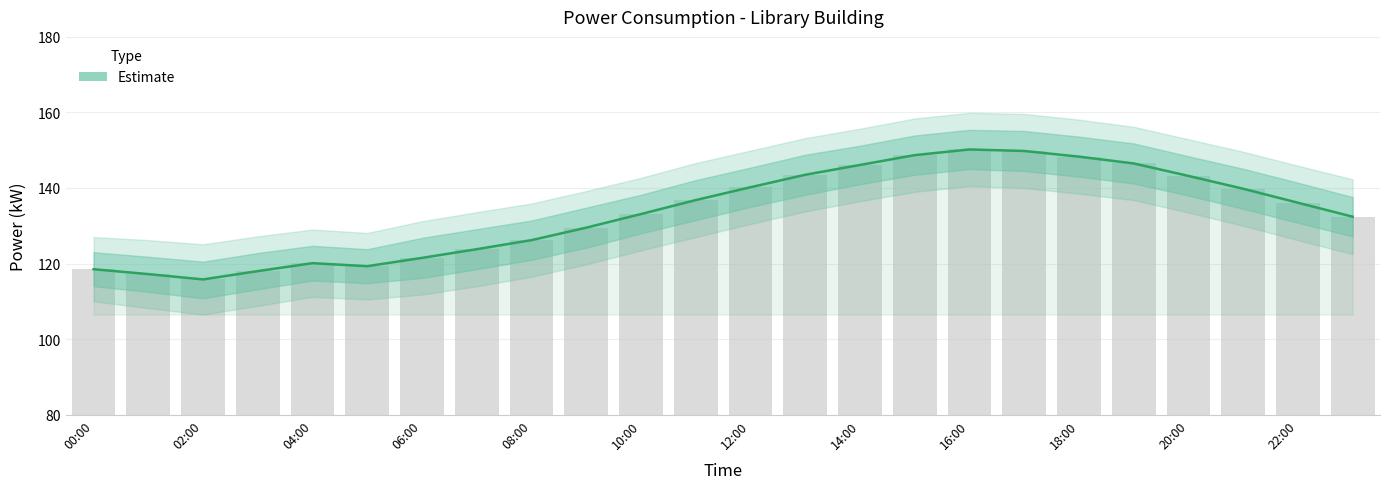

What is the label of the 21st bar from the left?

20:00